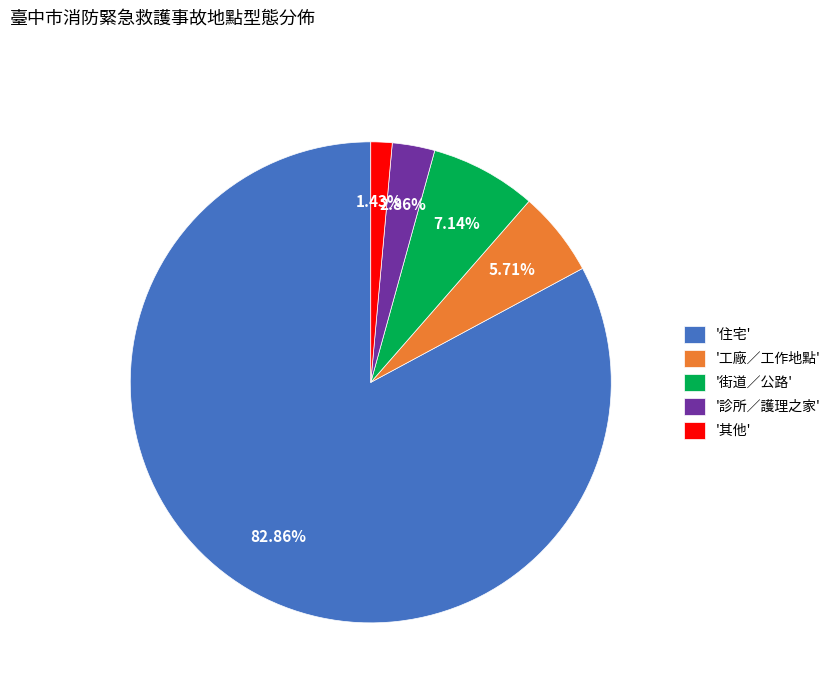

Which slice represents more than half of the pie?

'住宅'